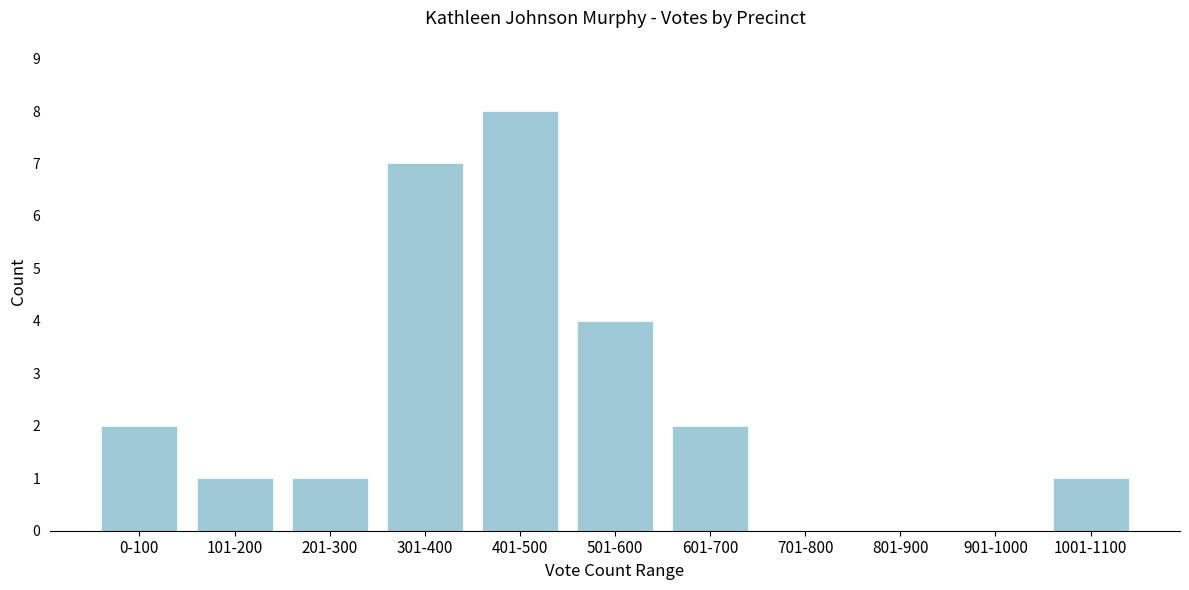

Reading left to right, transcribe all the data shown in this chart.

0-100=2	101-200=1	201-300=1	301-400=7	401-500=8	501-600=4	601-700=2	701-800=0	801-900=0	901-1000=0	1001-1100=1